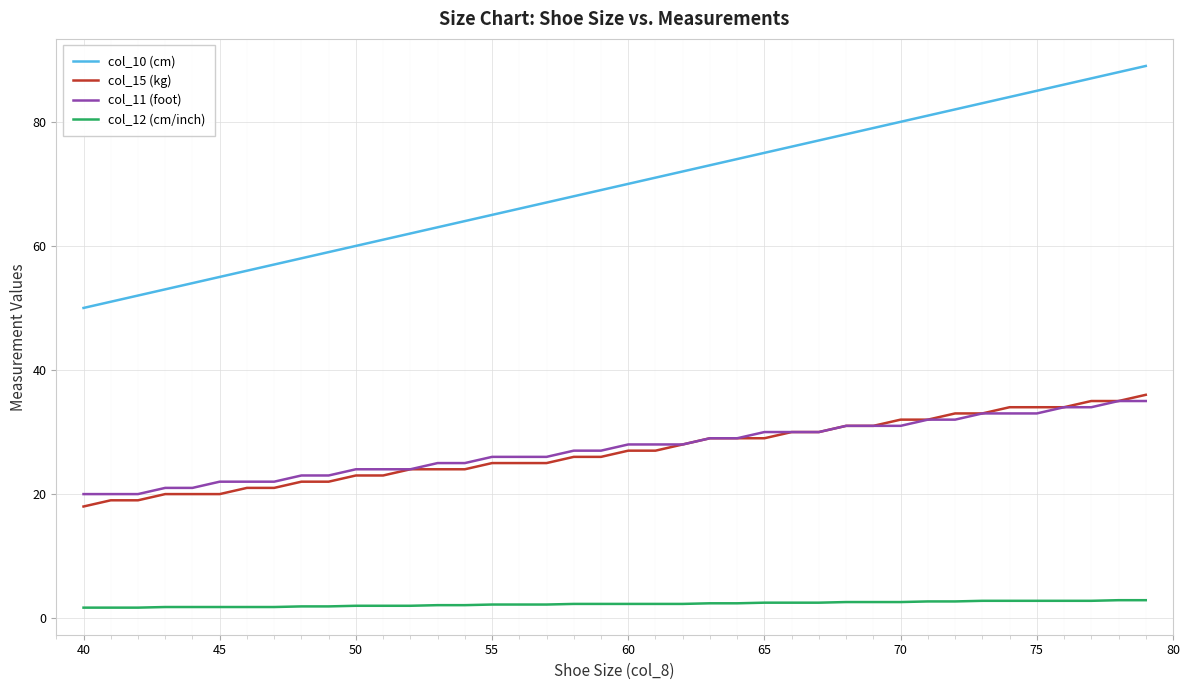

True or false: col_10 (cm) and col_12 (cm/inch) intersect in this chart.

False